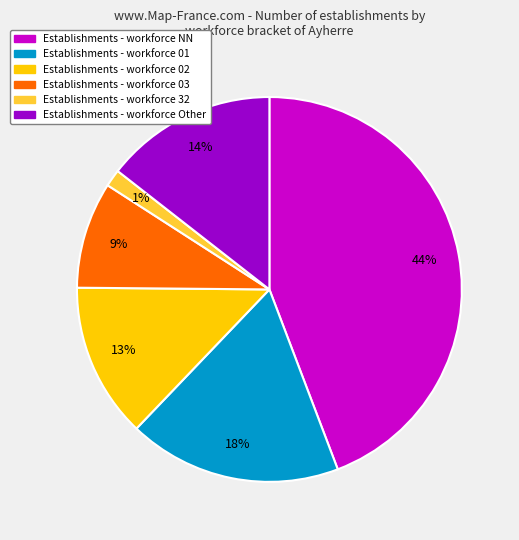

Is there a majority slice in this chart?

No